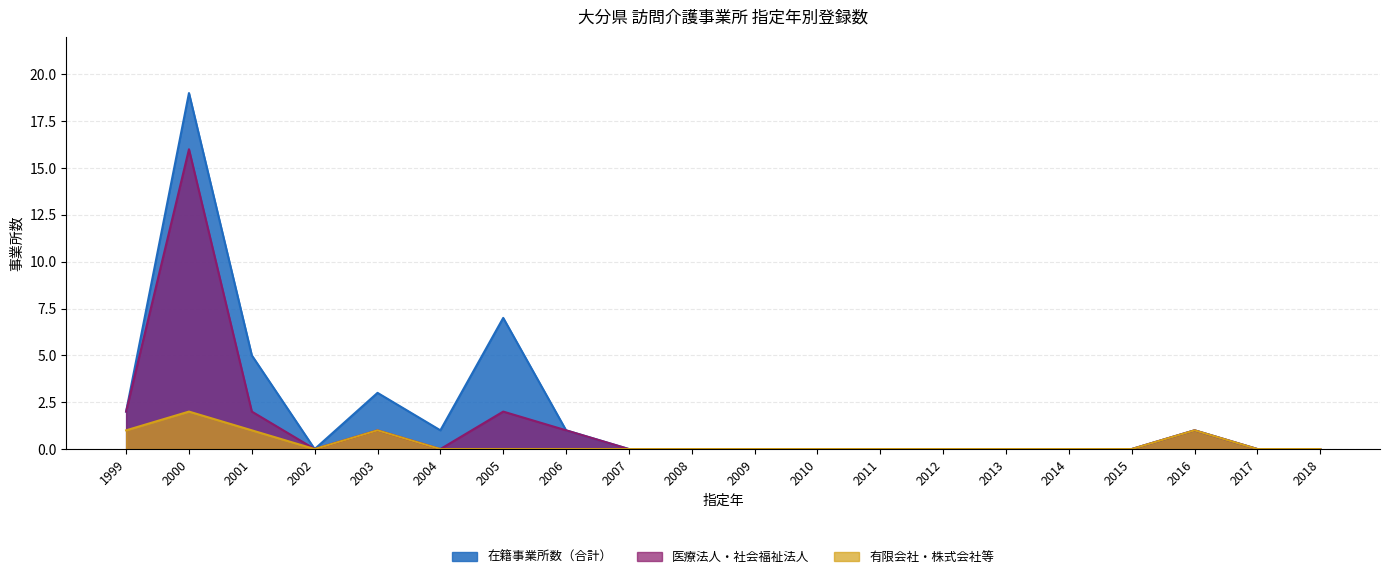

List the series in order of their peak value, lowest first.

有限会社・株式会社等, 医療法人・社会福祉法人, 在籍事業所数（合計）